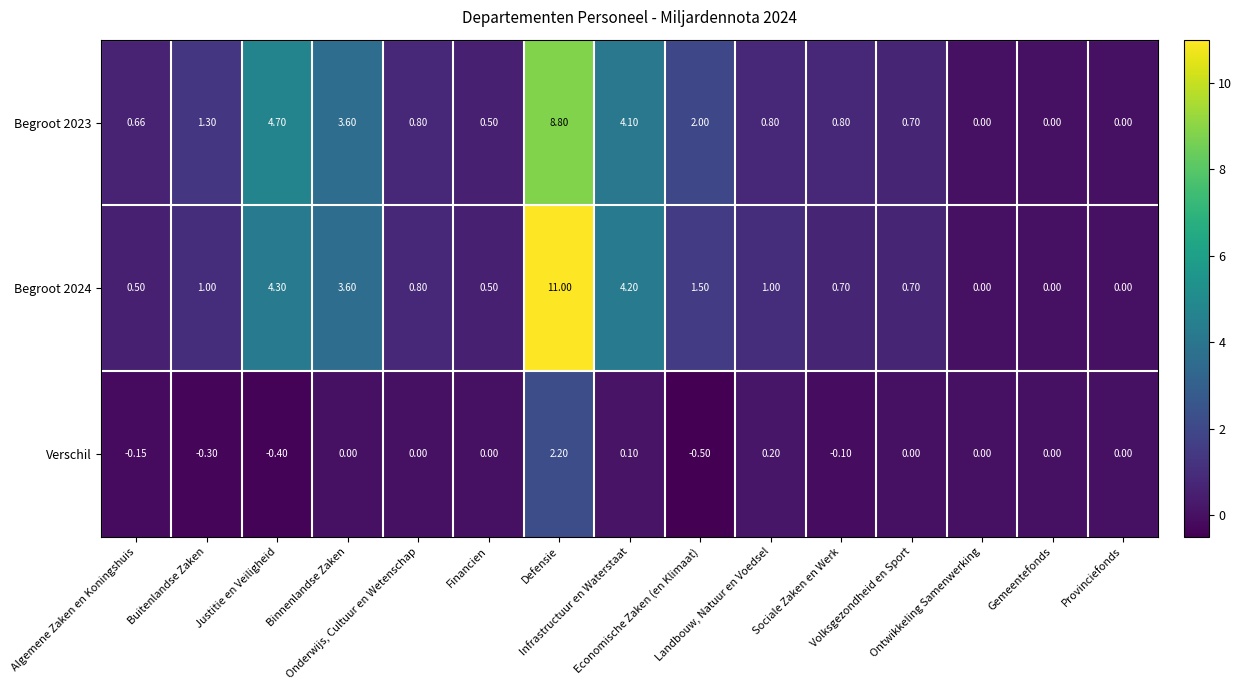

Which series has the largest total across all categories?

Begroot 2024